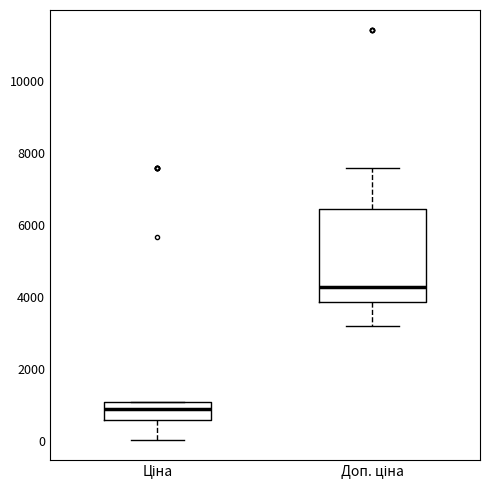

Comparing the boxes themselves (not the whiskers), which one is the tallest?

Доп. ціна